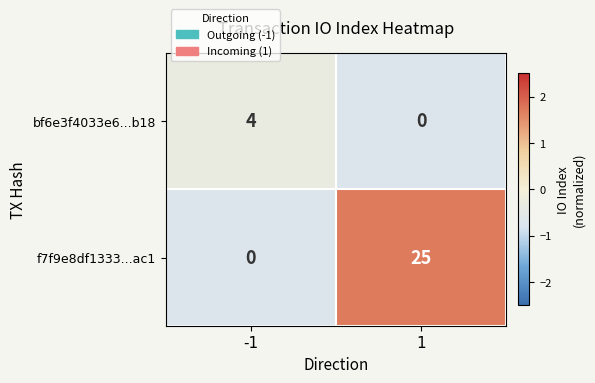

At which category is the sum across all series the highest?

1